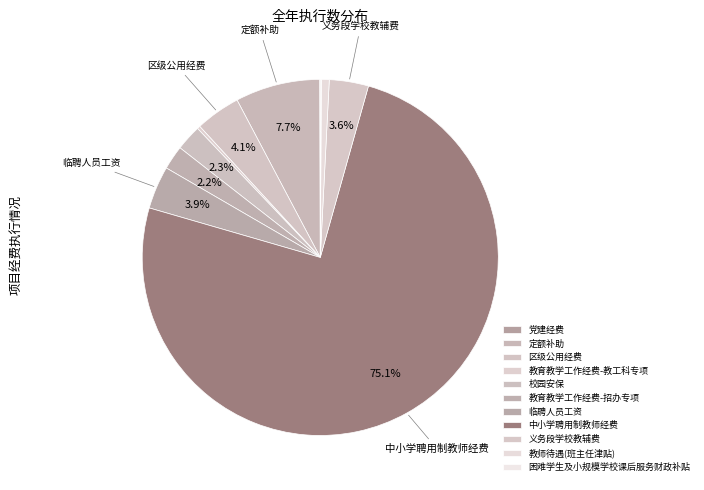

What is the smallest slice in the pie chart?

党建经费